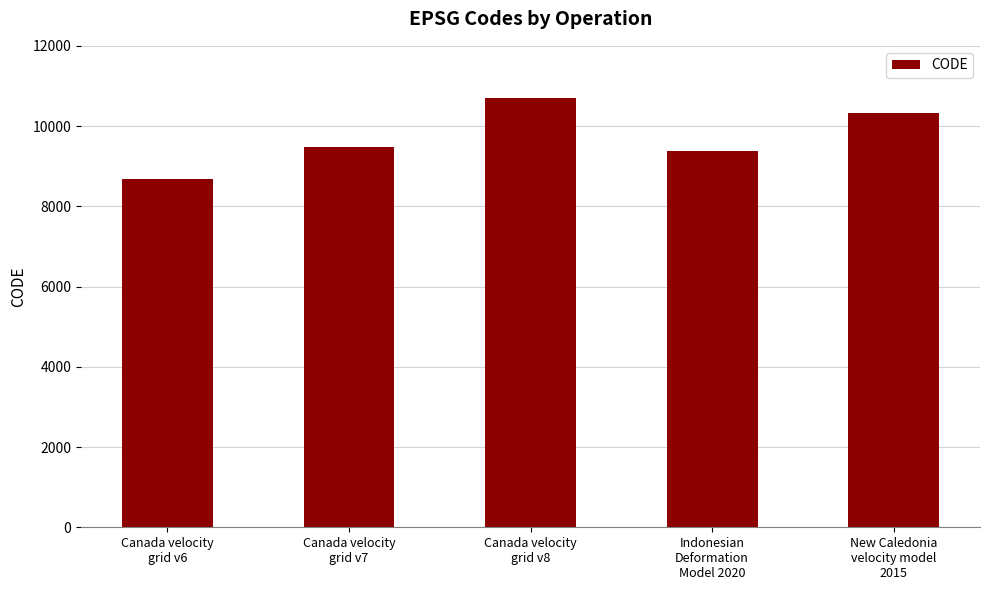

Count the number of data series in this chart.

1